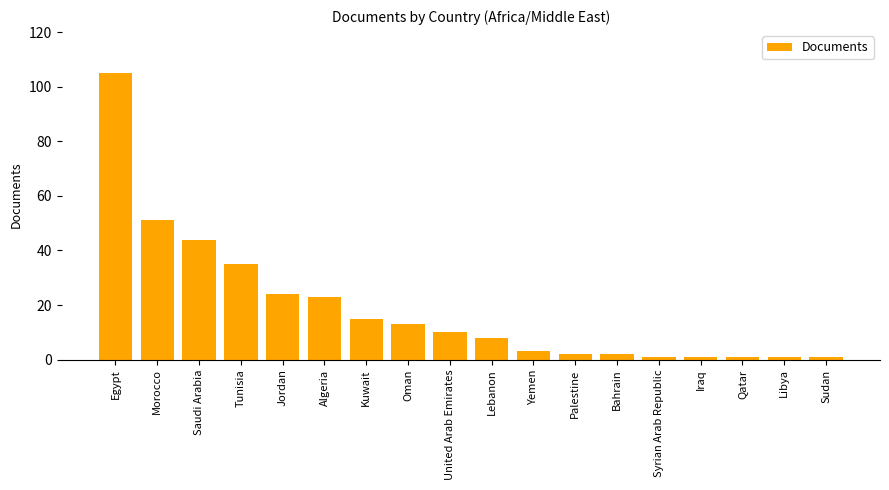

The value at Tunisia is 49. True or false?

False